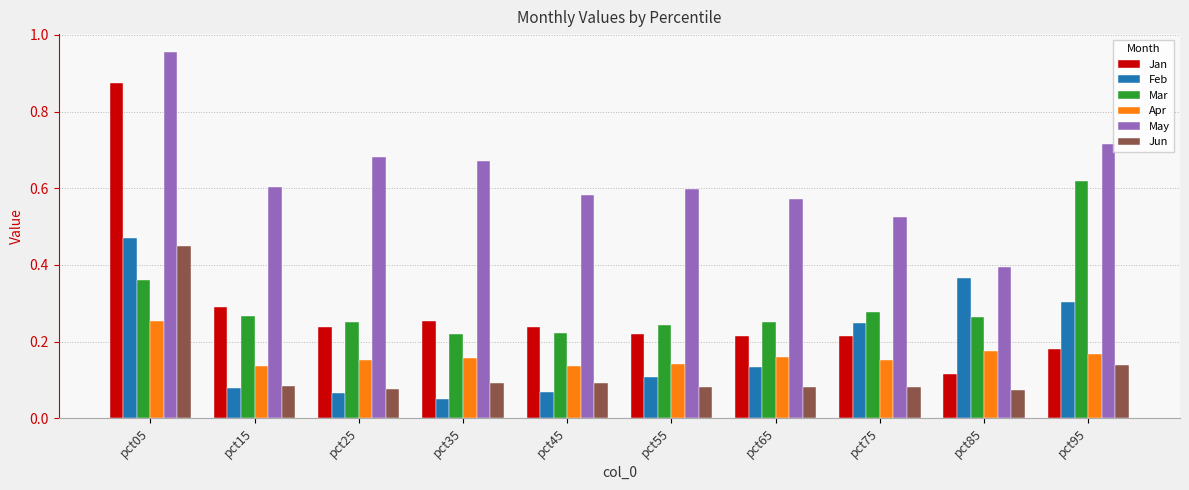

What is the total value across all series at pct45?

1.3